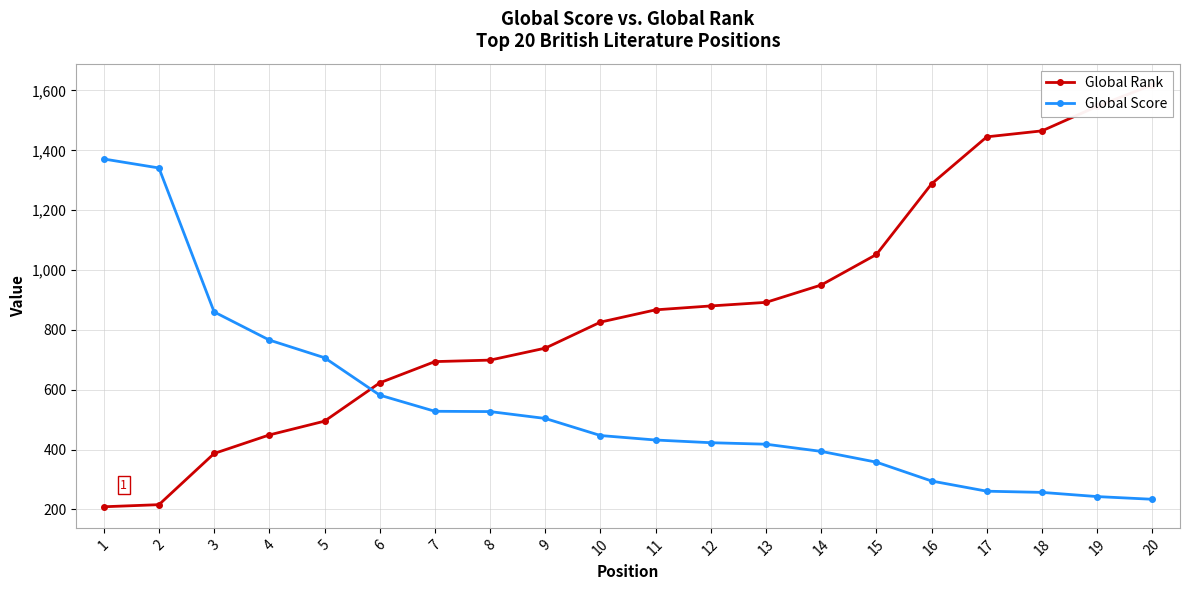

List the labels in order of Global Rank value, largest first.

20, 19, 18, 17, 16, 15, 14, 13, 12, 11, 10, 9, 8, 7, 6, 5, 4, 3, 2, 1